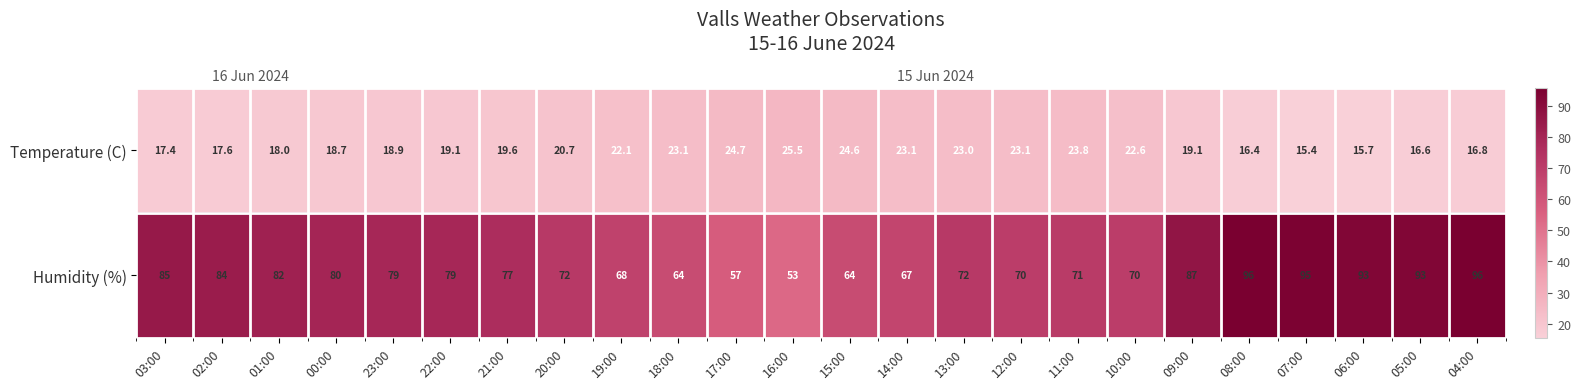

What is the spread (max minus min) of values at 09:00?

67.9